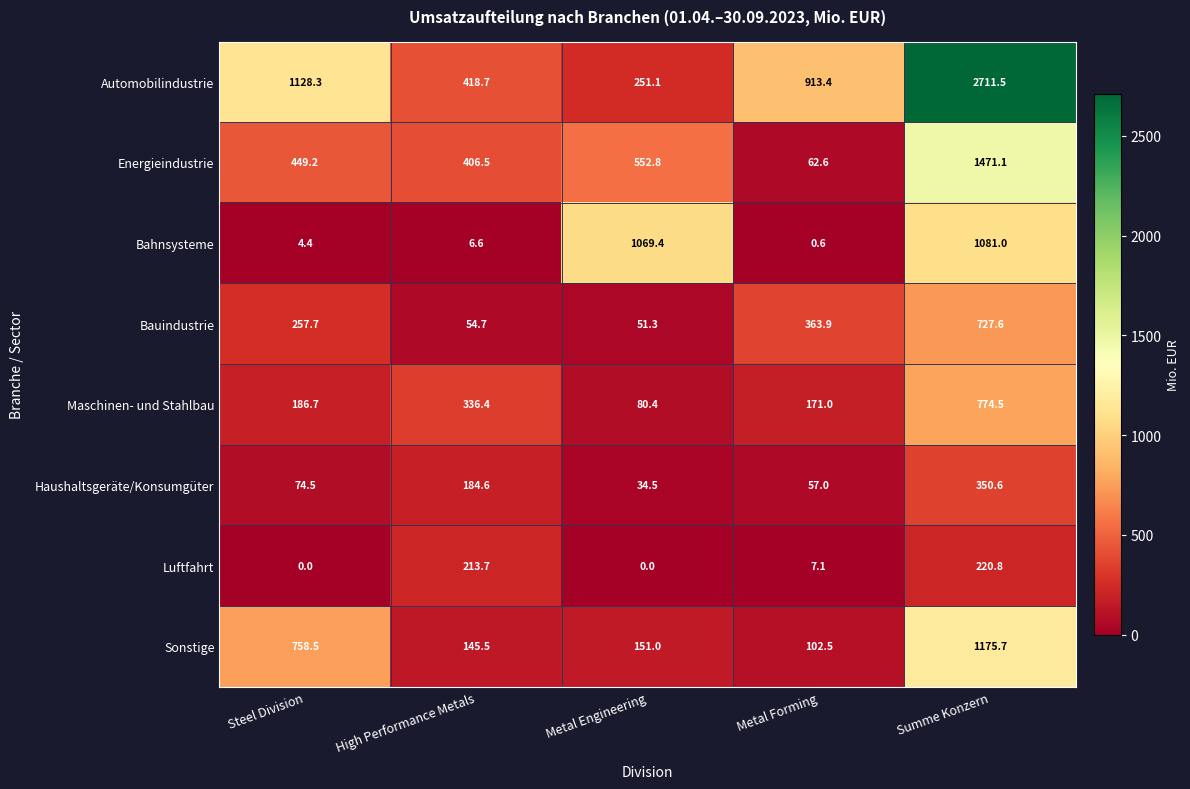

At how many categories does at least one series exceed 2611?

1